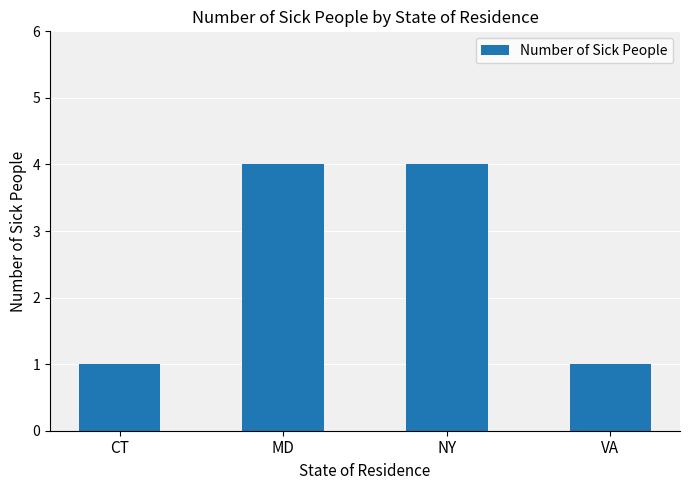

The chart shows a value of 1 at CT. True or false?

True